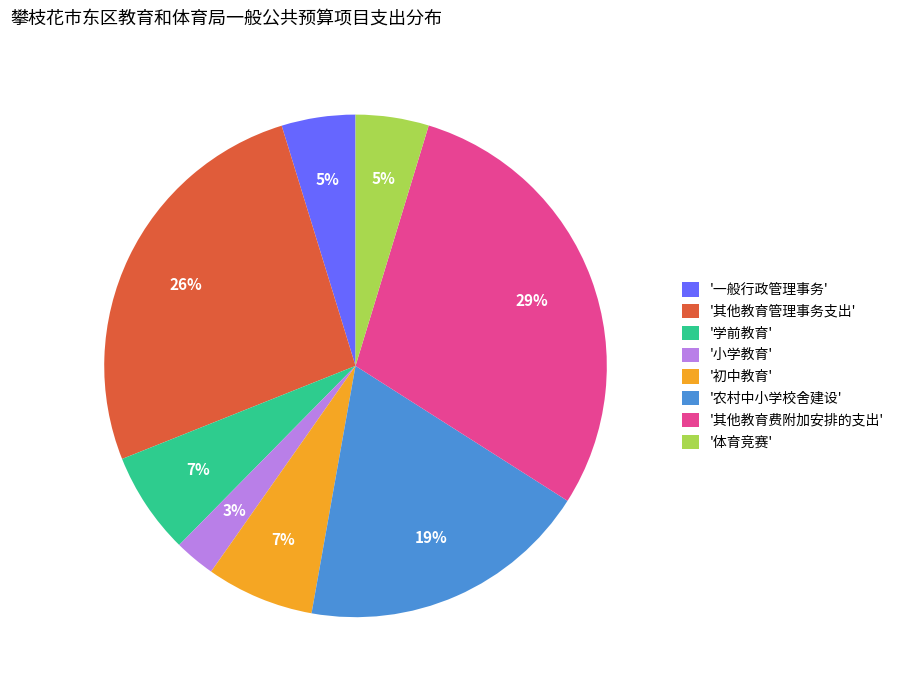

Which category has the biggest portion of the pie?

'其他教育费附加安排的支出'